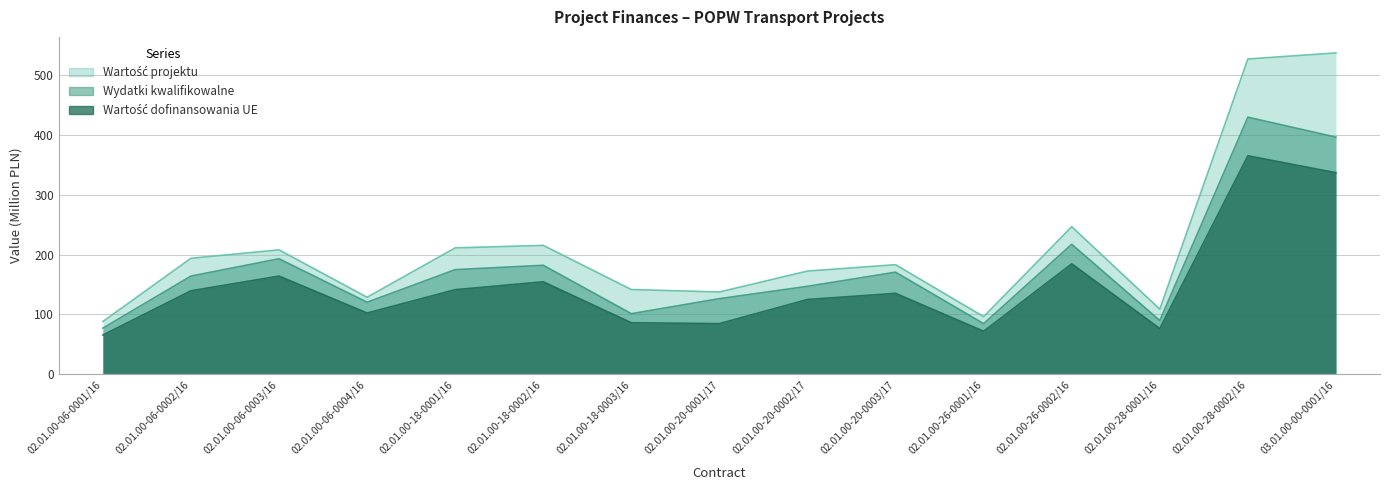

True or false: Wartość projektu has a value of 44.3 at 02.01.00-18-0002/16.

False